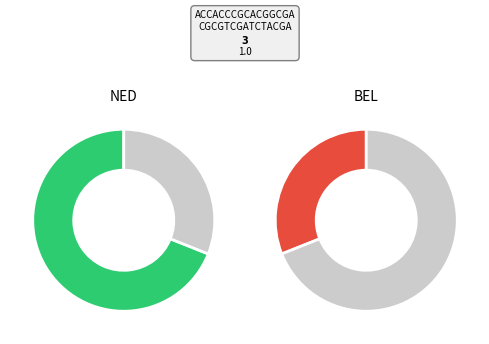

What portion of the pie excludes NED?

31.0%